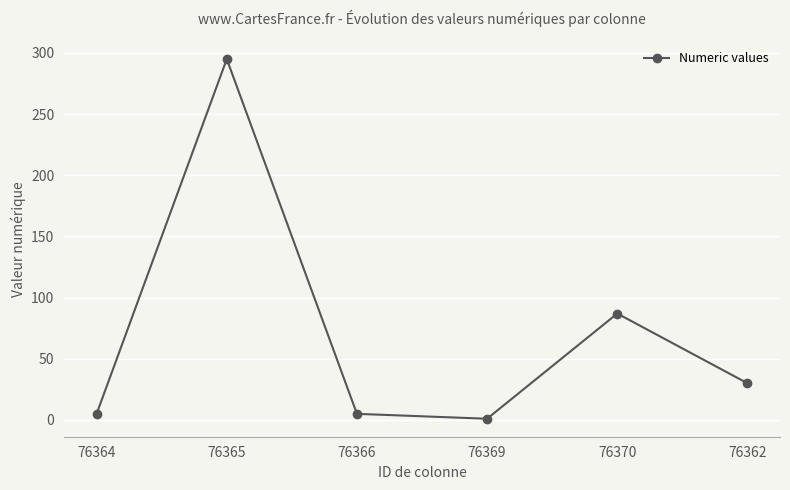

What is the difference between the maximum and minimum values?

294